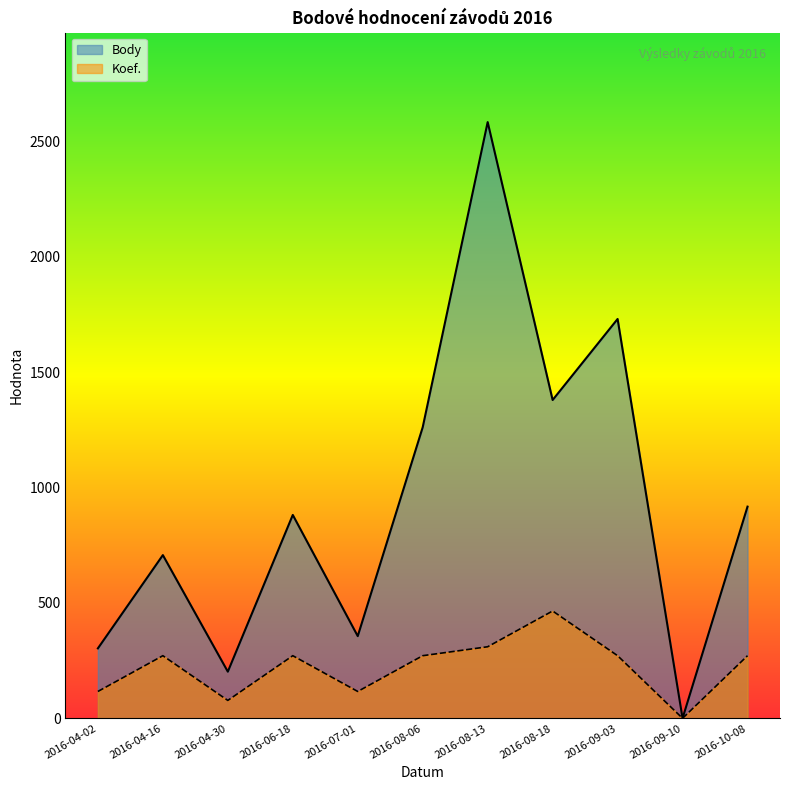

How many values in the Body series are below 881?

5